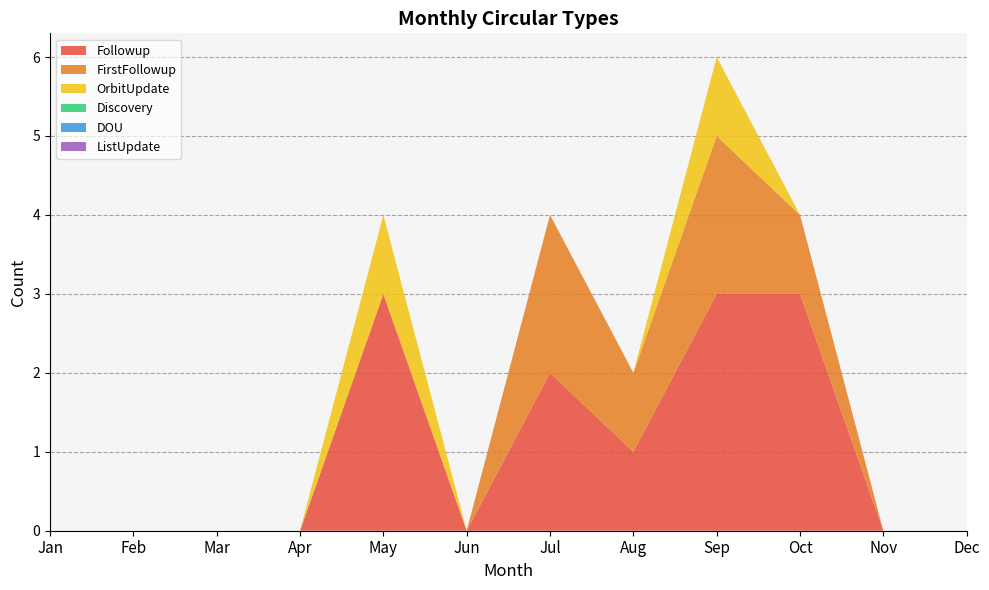

Reading right to left, extract all data points from this chart.

Followup: 0	0	3	3	1	2	0	3	0	0	0	0
FirstFollowup: 0	0	1	2	1	2	0	0	0	0	0	0
OrbitUpdate: 0	0	0	1	0	0	0	1	0	0	0	0
Discovery: 0	0	0	0	0	0	0	0	0	0	0	0
DOU: 0	0	0	0	0	0	0	0	0	0	0	0
ListUpdate: 0	0	0	0	0	0	0	0	0	0	0	0